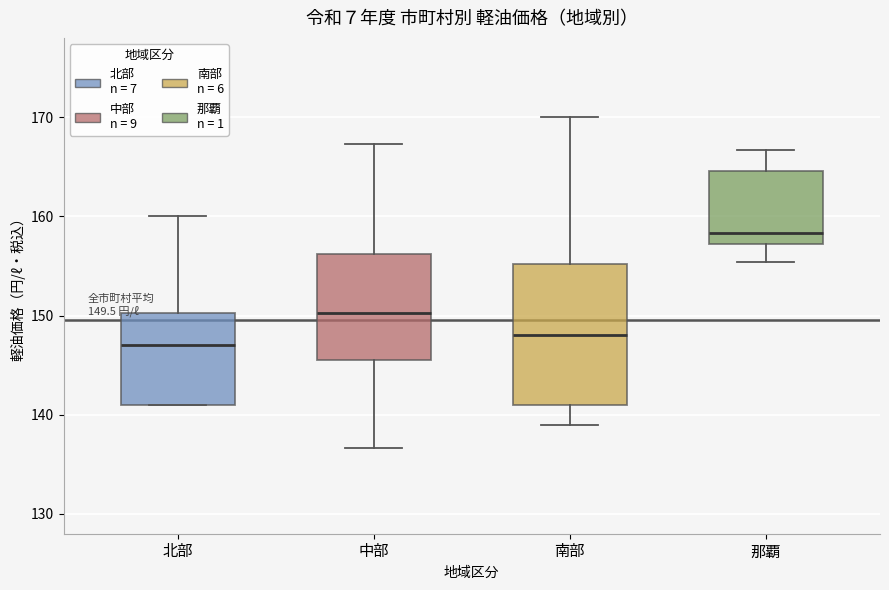

Which box is the tallest, from its lower edge to its upper edge?

南部